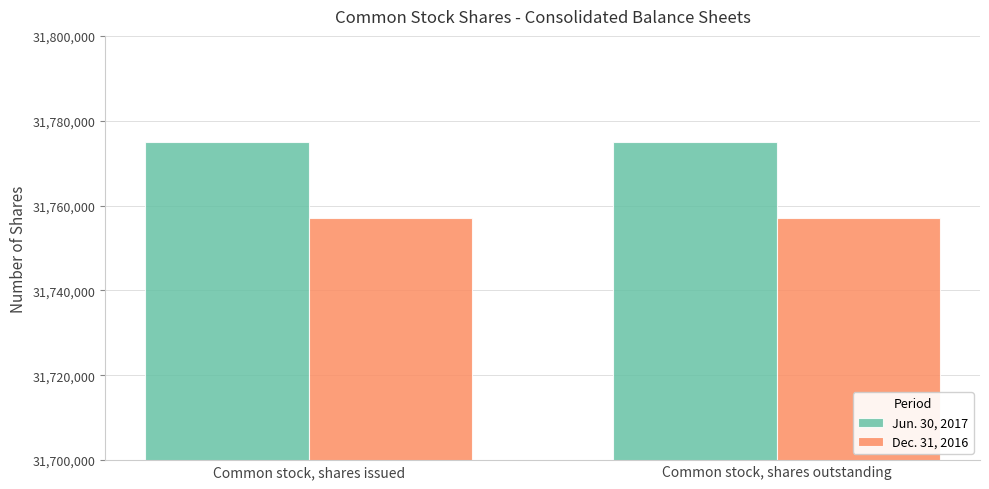

The Dec. 31, 2016 series shows 16227244 at Common stock, shares outstanding. True or false?

False